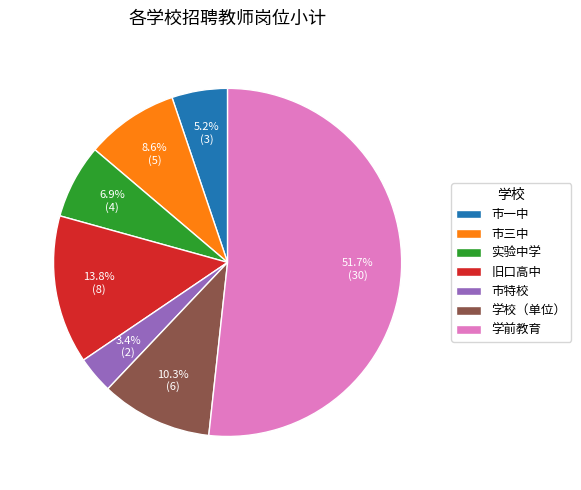

To the nearest percent, what percentage of the pie is 市三中?

9%